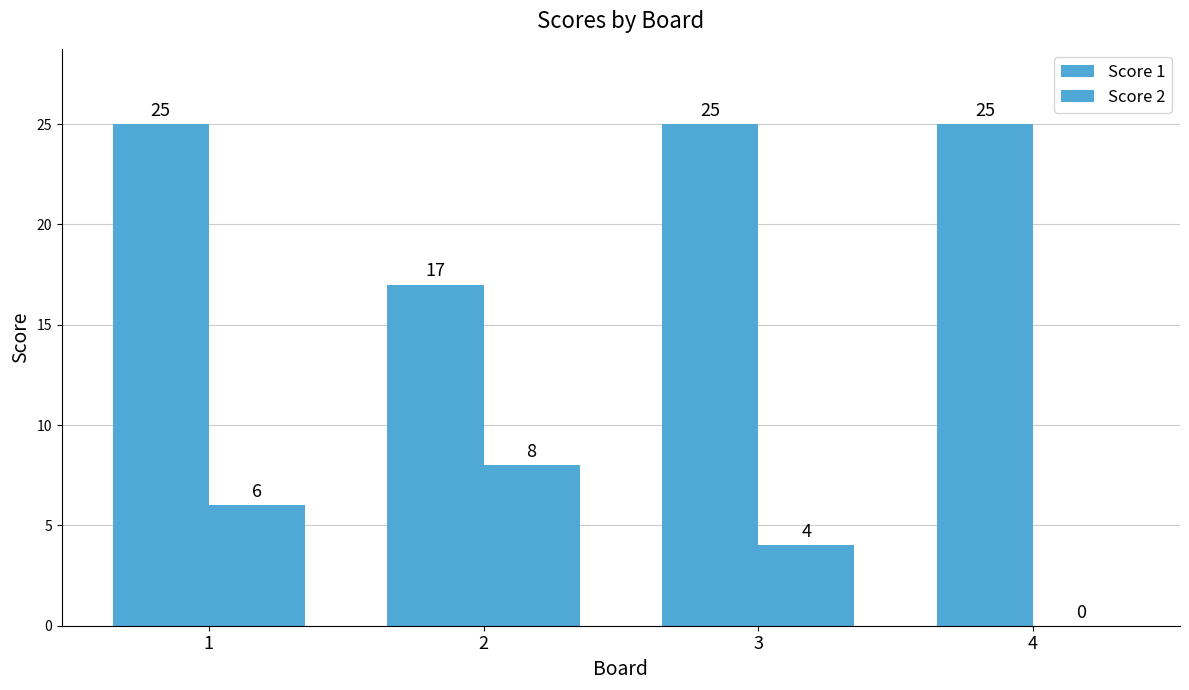

At 3, list the series in order from largest to smallest.

Score 1, Score 2